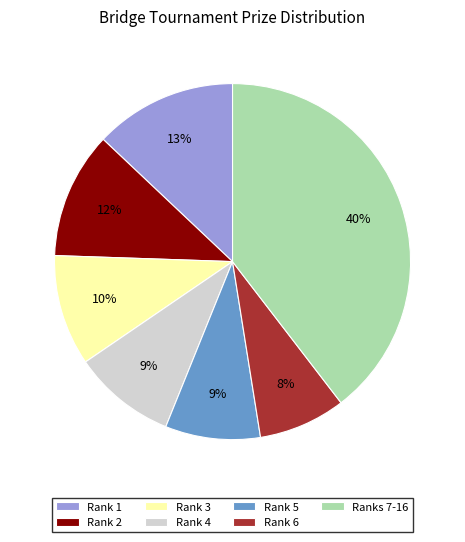

Between Ranks 7-16 and Rank 3, which is larger?

Ranks 7-16